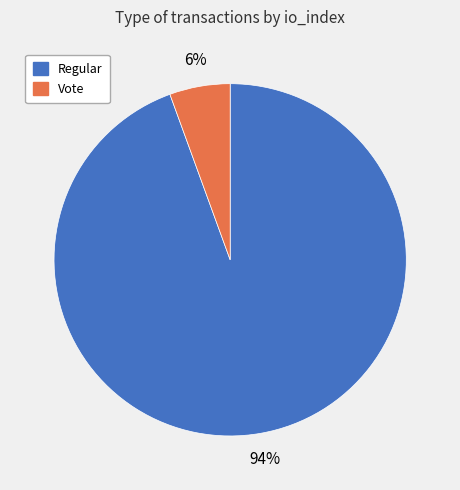

To the nearest percent, what is the average slice percentage?

50%